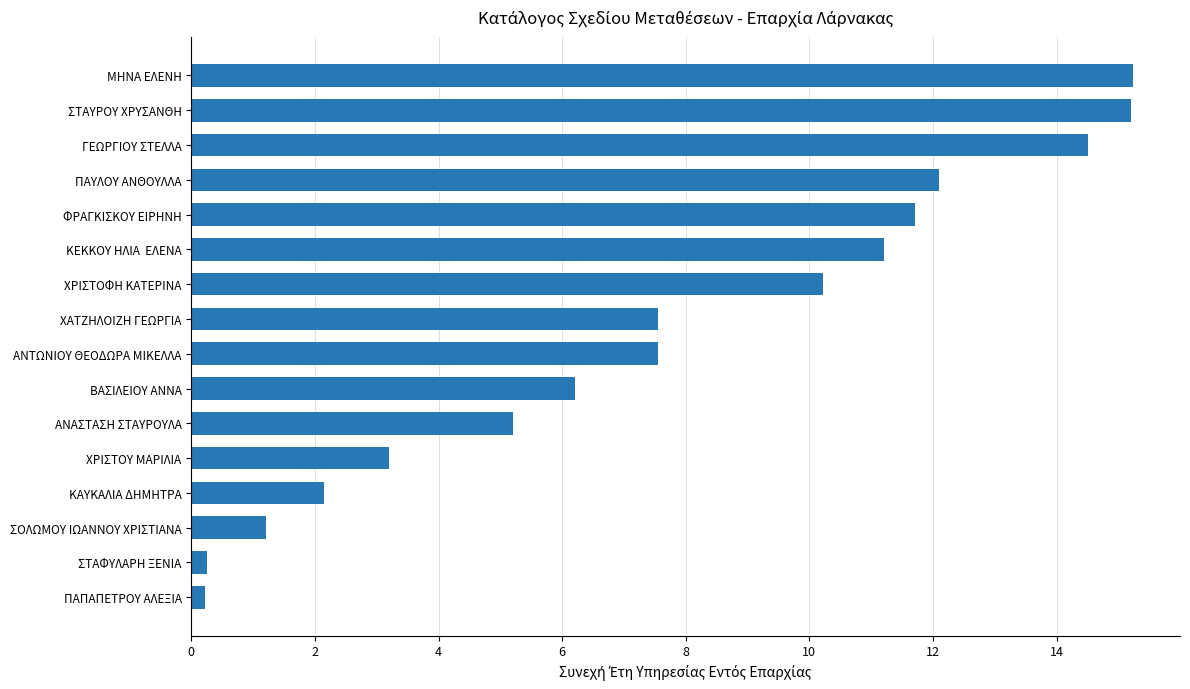

What value does the data have at ΜΗΝΑ ΕΛΕΝΗ?

15.2